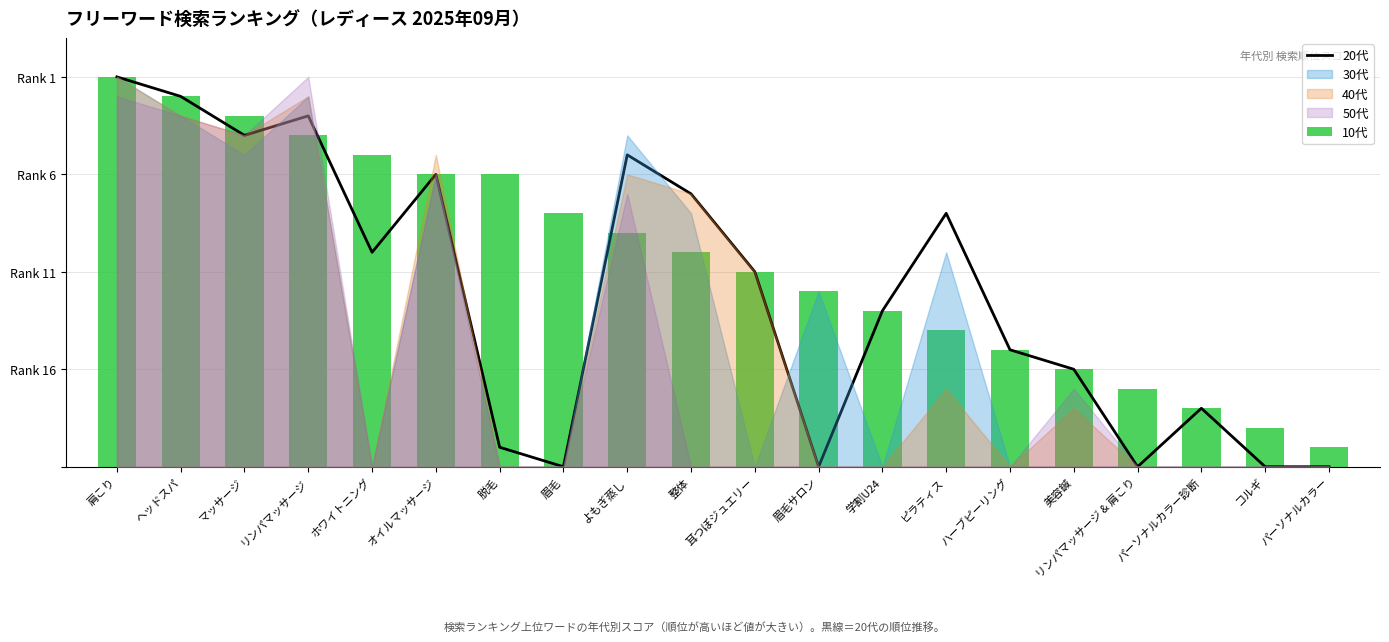

Count the number of categories in the chart.

20